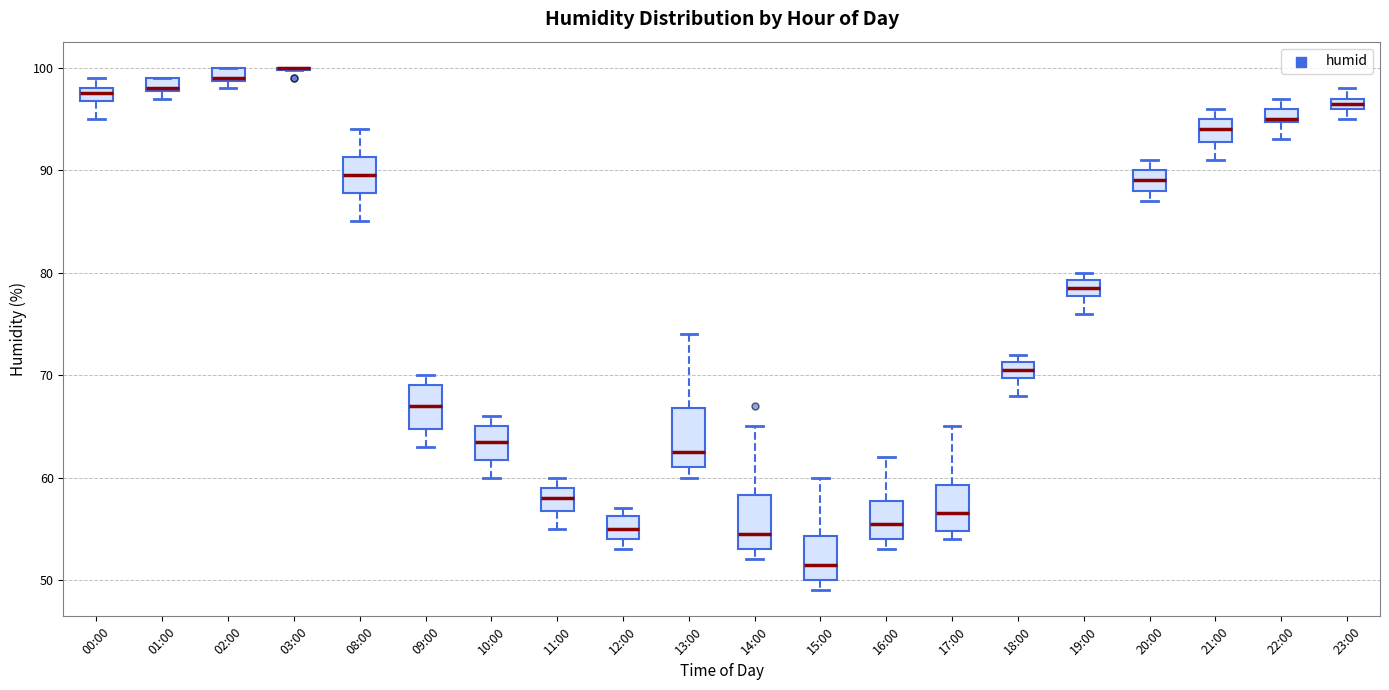

Where is the upper edge of the box for 21:00 on the y-axis? The values are not printed on the chart, so give them approximately, as read against the axis.

95